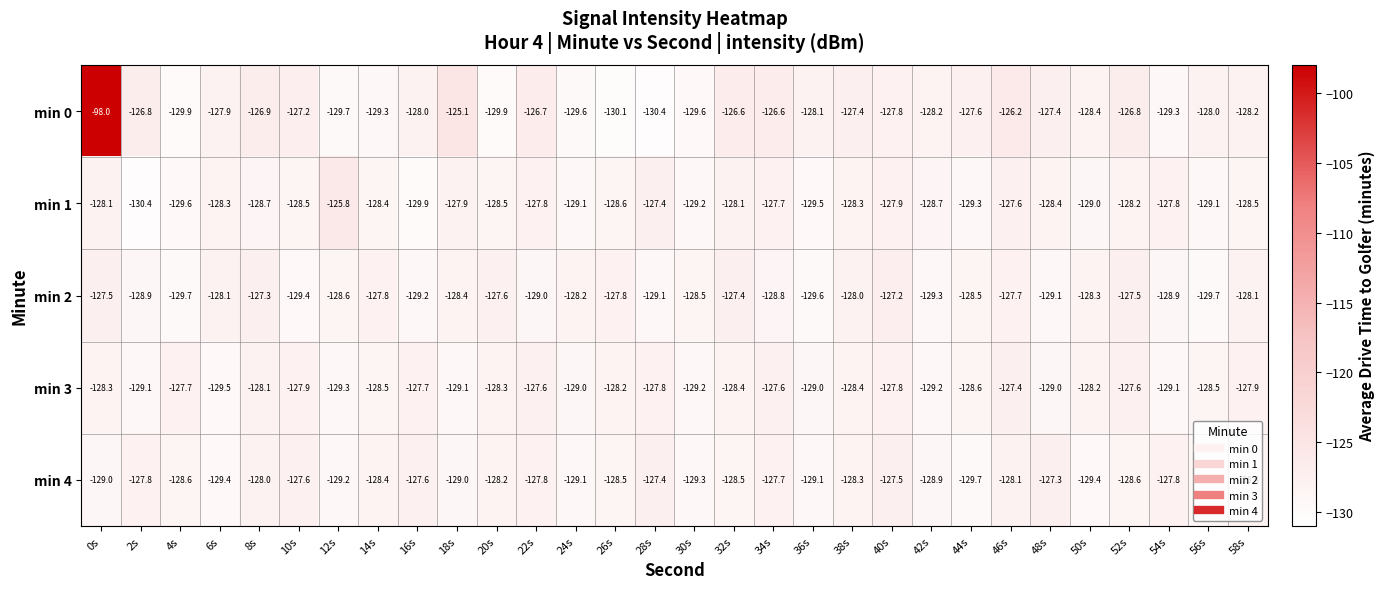

The min 2 series shows -127.6 at 20s. True or false?

True